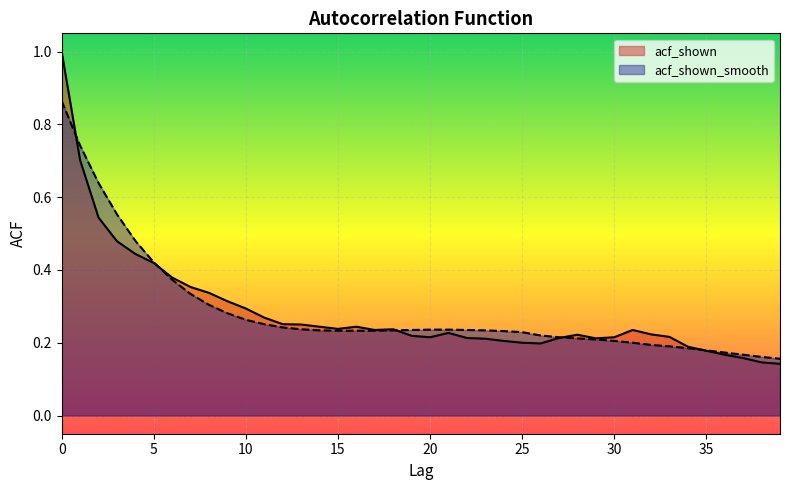

The value of acf_shown at 12 is 0.2. True or false?

False